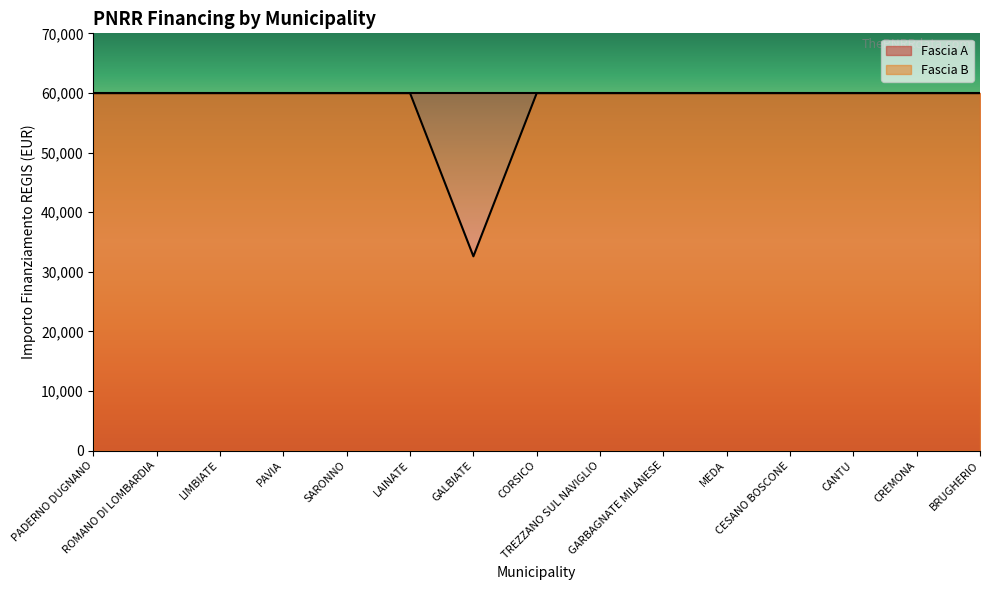

Which series has the widest spread of values?

Fascia B